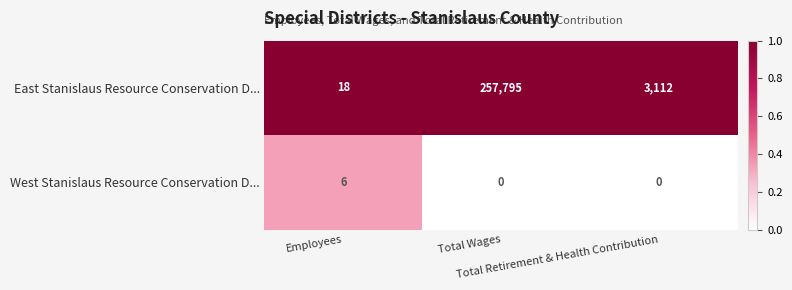

What is the difference between the second highest and minimum values in the East Stanislaus Resource Conservation D... series?

3094